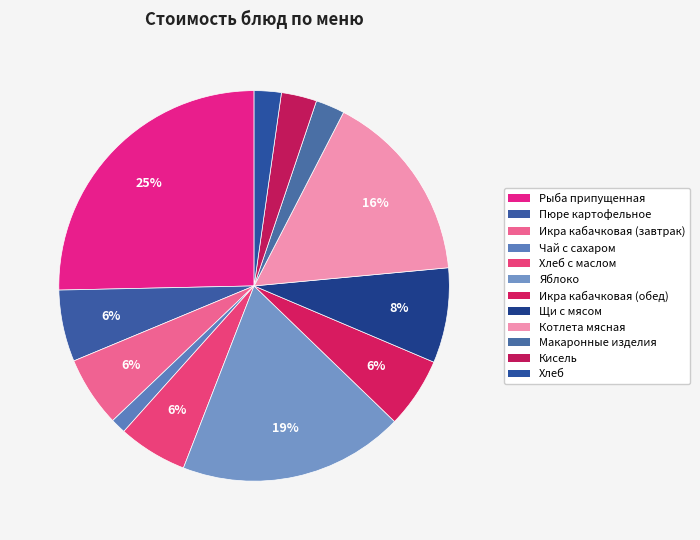

How many segments does this pie chart have?

12